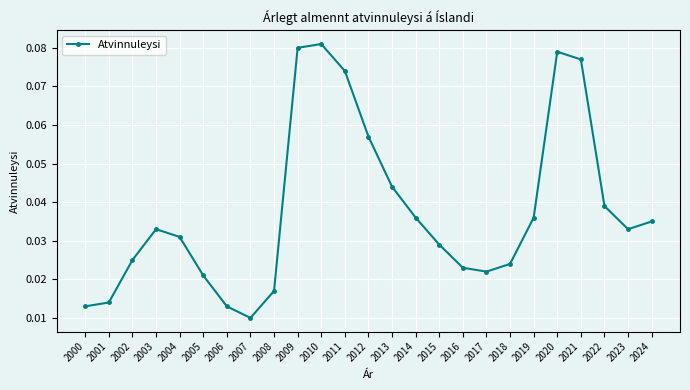

Is this an area chart (filled region under the line)?

No